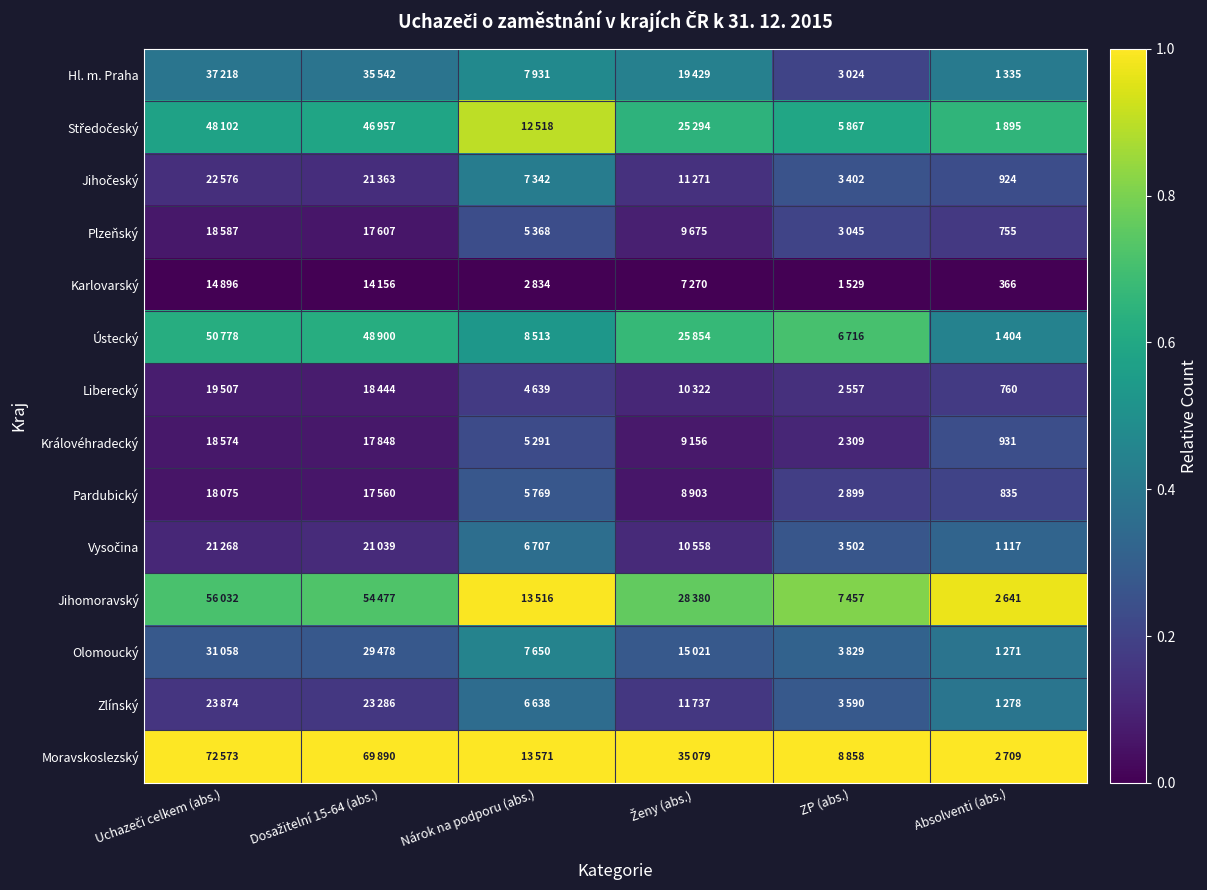

The Hl. m. Praha series shows 0.2 at ZP (abs.). True or false?

True